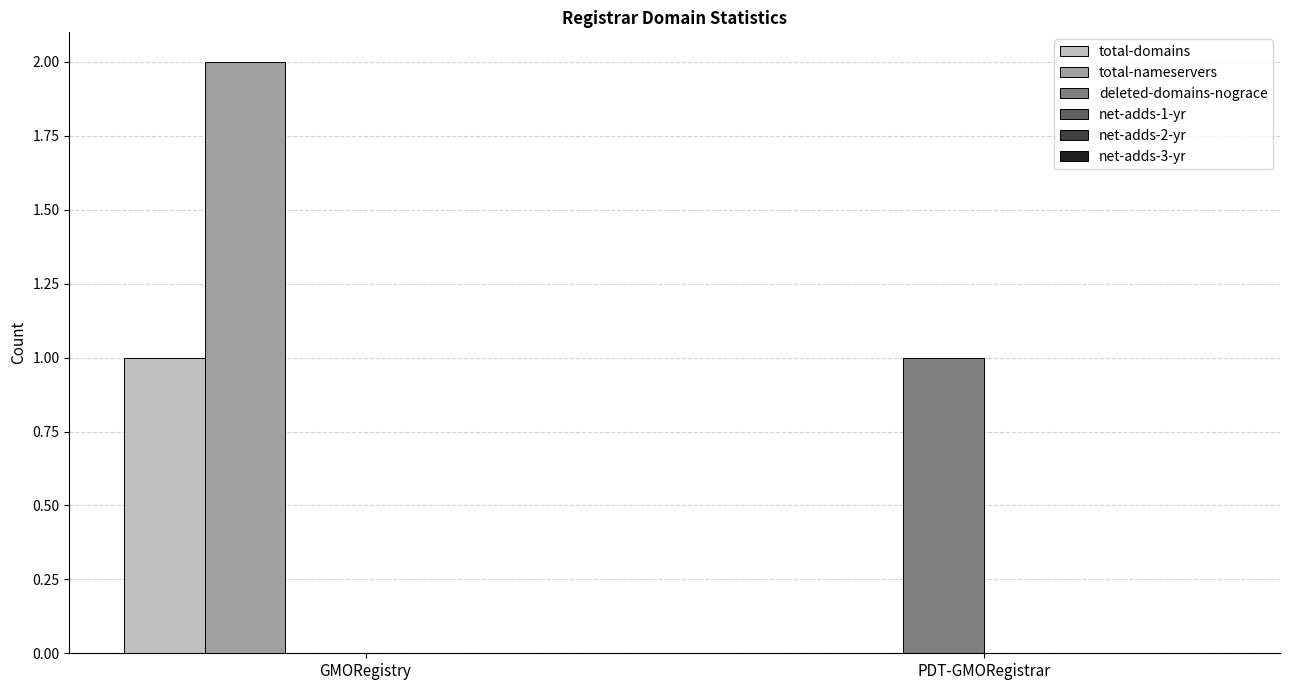

At which category is the sum across all series the highest?

GMORegistry